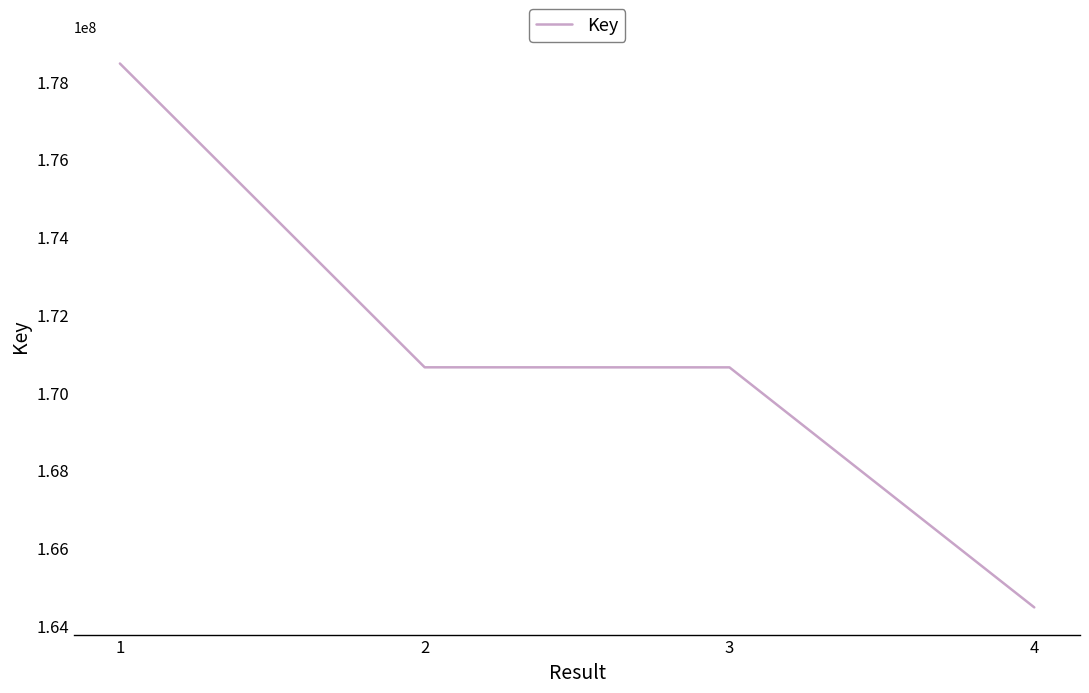

What is the sum of the values at 1 and 2?

349117060